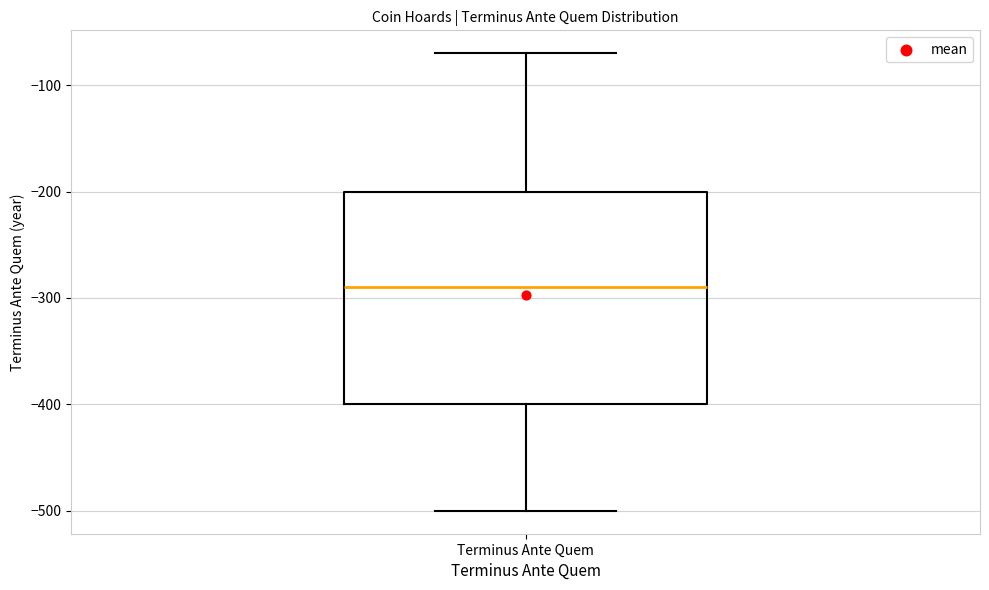

Transcribe this box plot: give where the median line is, the range the box spans, and where the two whiskers end, as read against the y-axis. The values are not printed on the chart, so give them approximately, as read against the axis.

median -290, box -400 to -200, whiskers -500 to -70